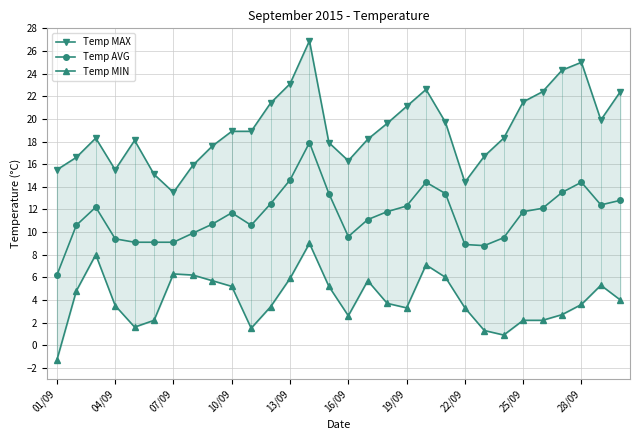

The value of Temp AVG at 16/09 is 9.6. True or false?

True